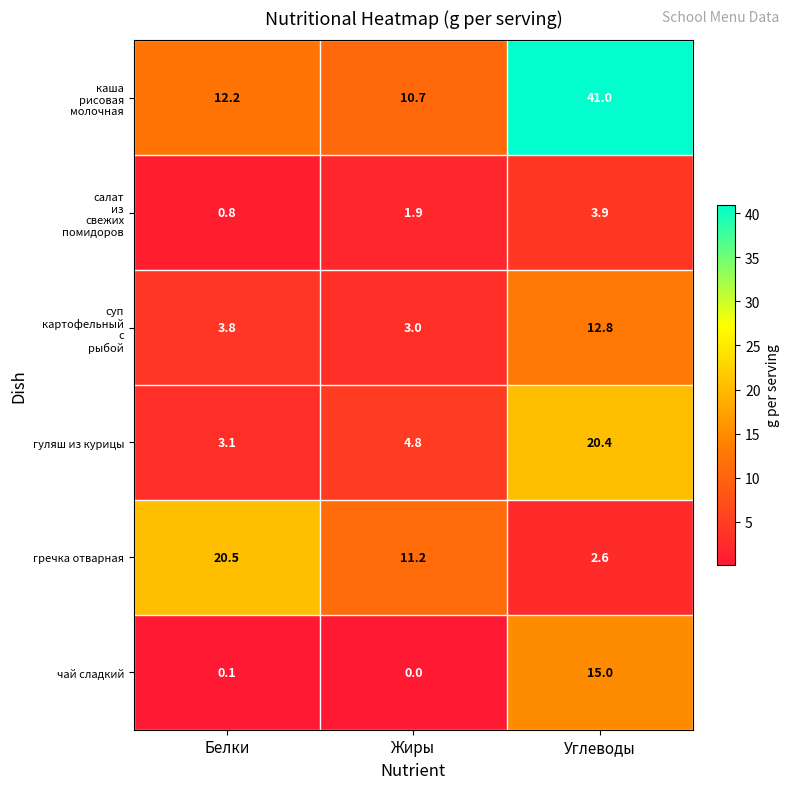

Which series changed the most between Белки and Жиры?

гречка отварная